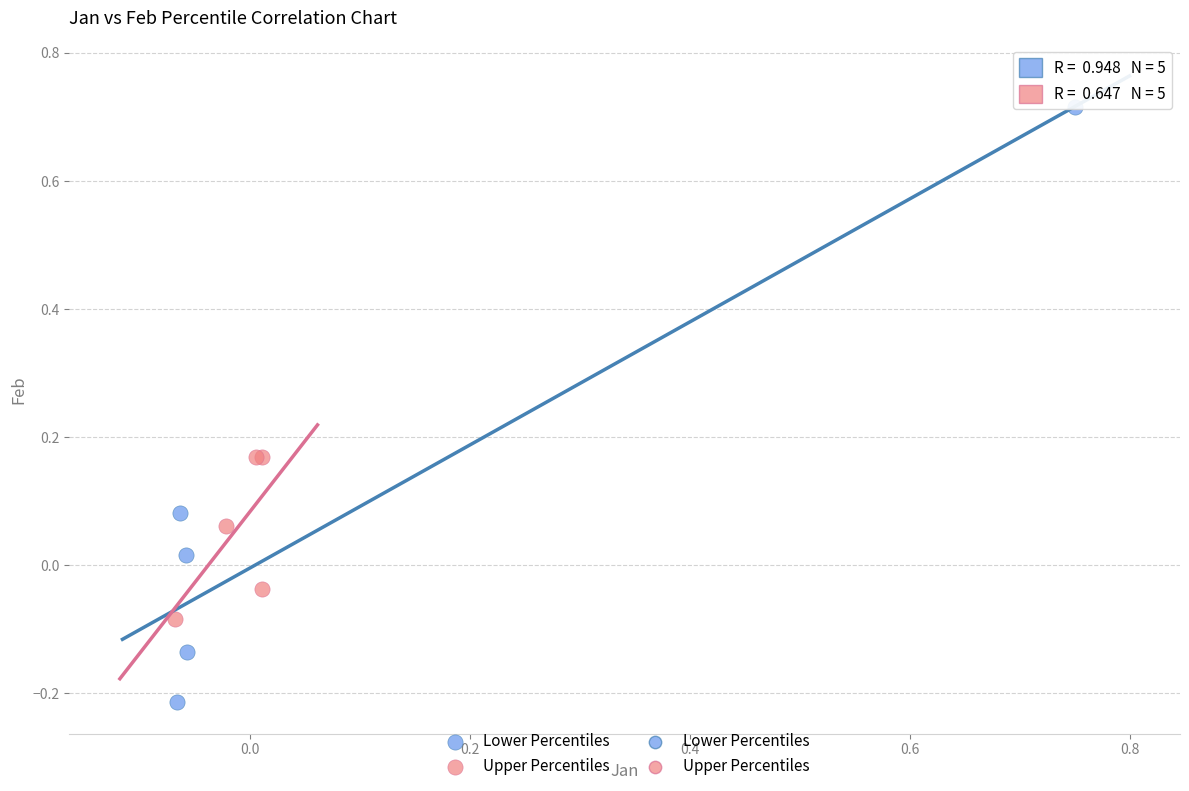

Which series reaches the minimum Y coordinate?

Lower Percentiles